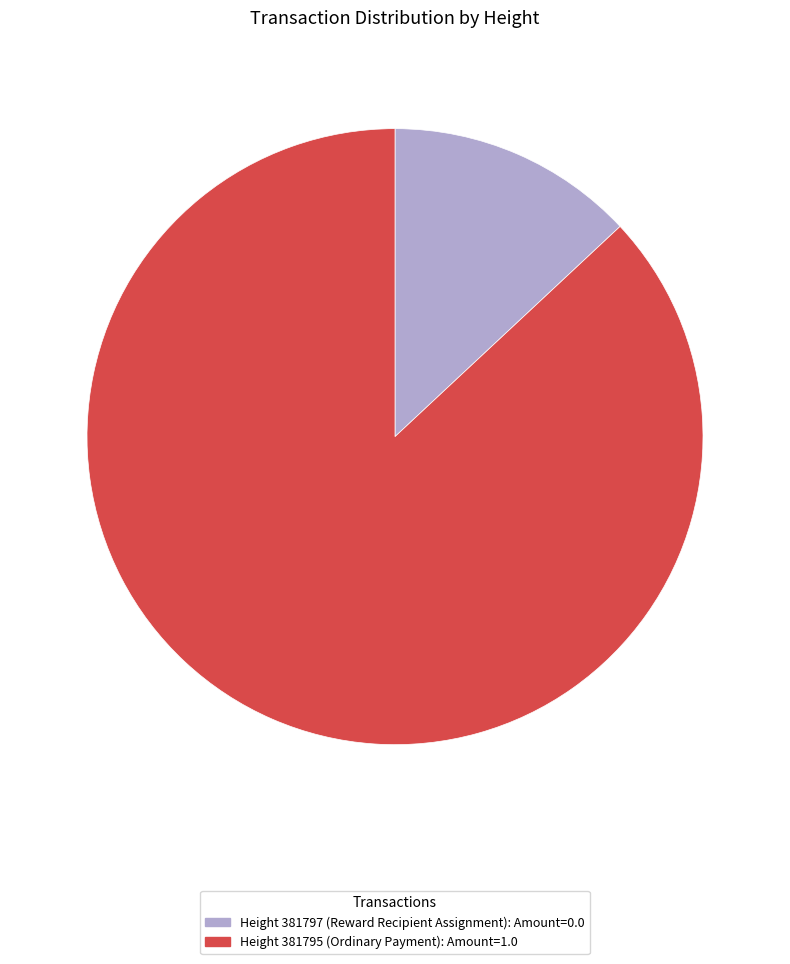

Is there any slice that represents more than half of the pie?

Yes